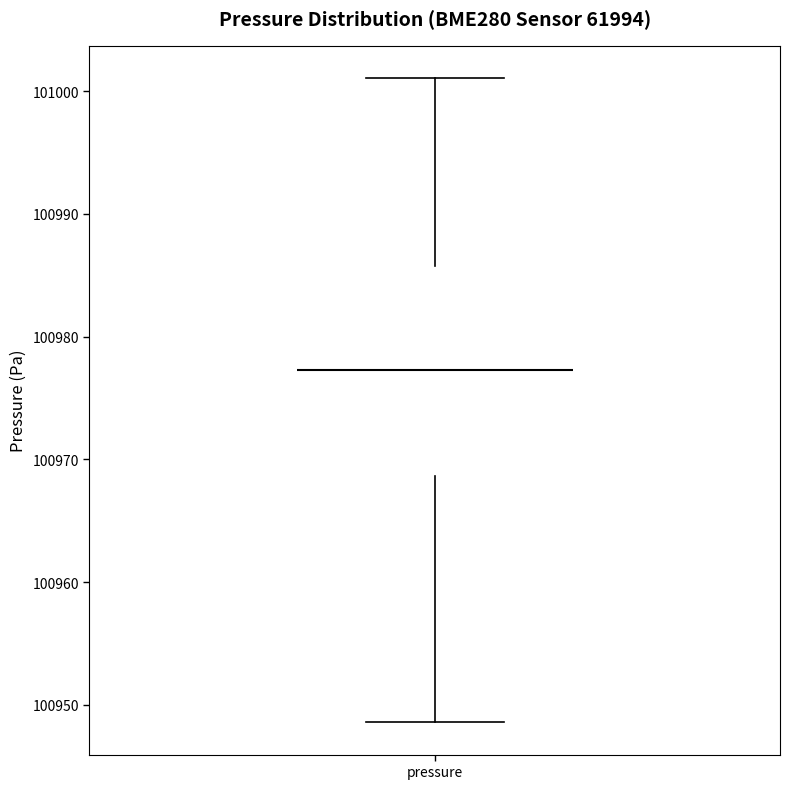

Where does the median line of the box for pressure sit on the y-axis? The values are not printed on the chart, so give them approximately, as read against the axis.

100977